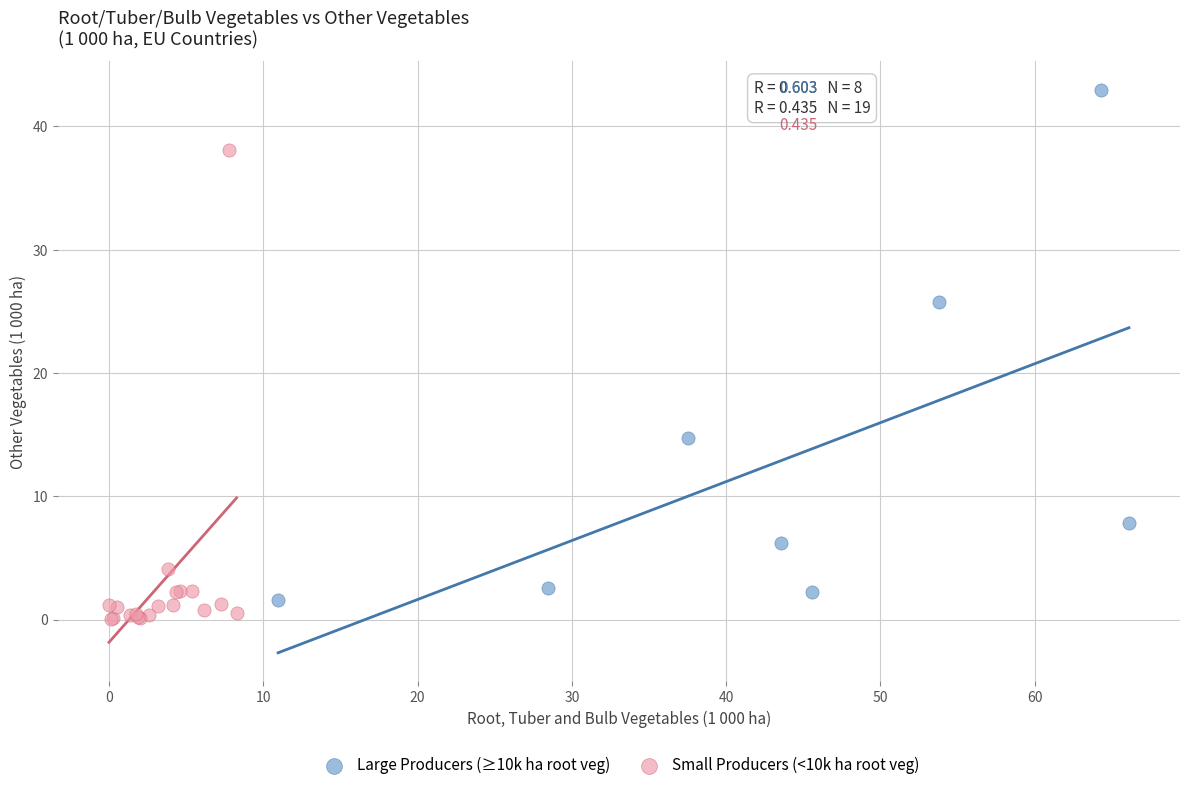

Which series contains the highest Y value?

Large Producers (≥10k ha root veg)